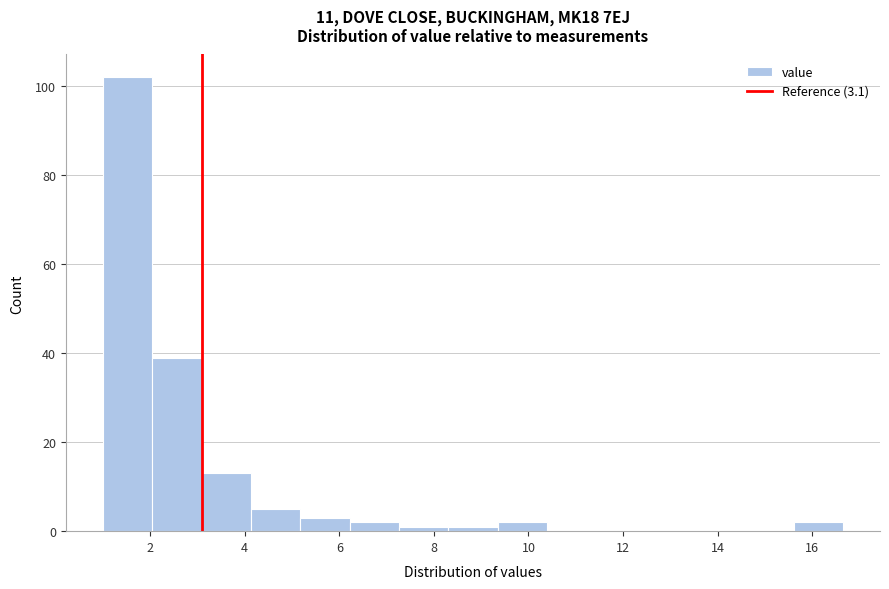

Which range on the x-axis has the tallest bar?

1.0 to 2.0